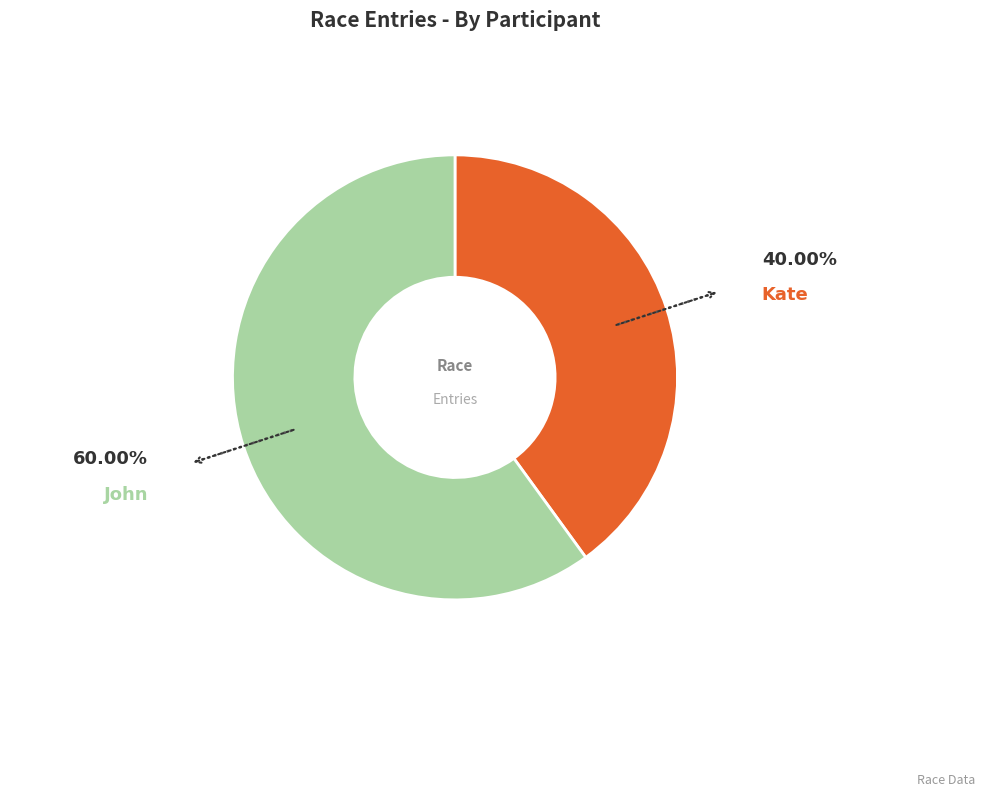

Is there a majority slice in this chart?

Yes